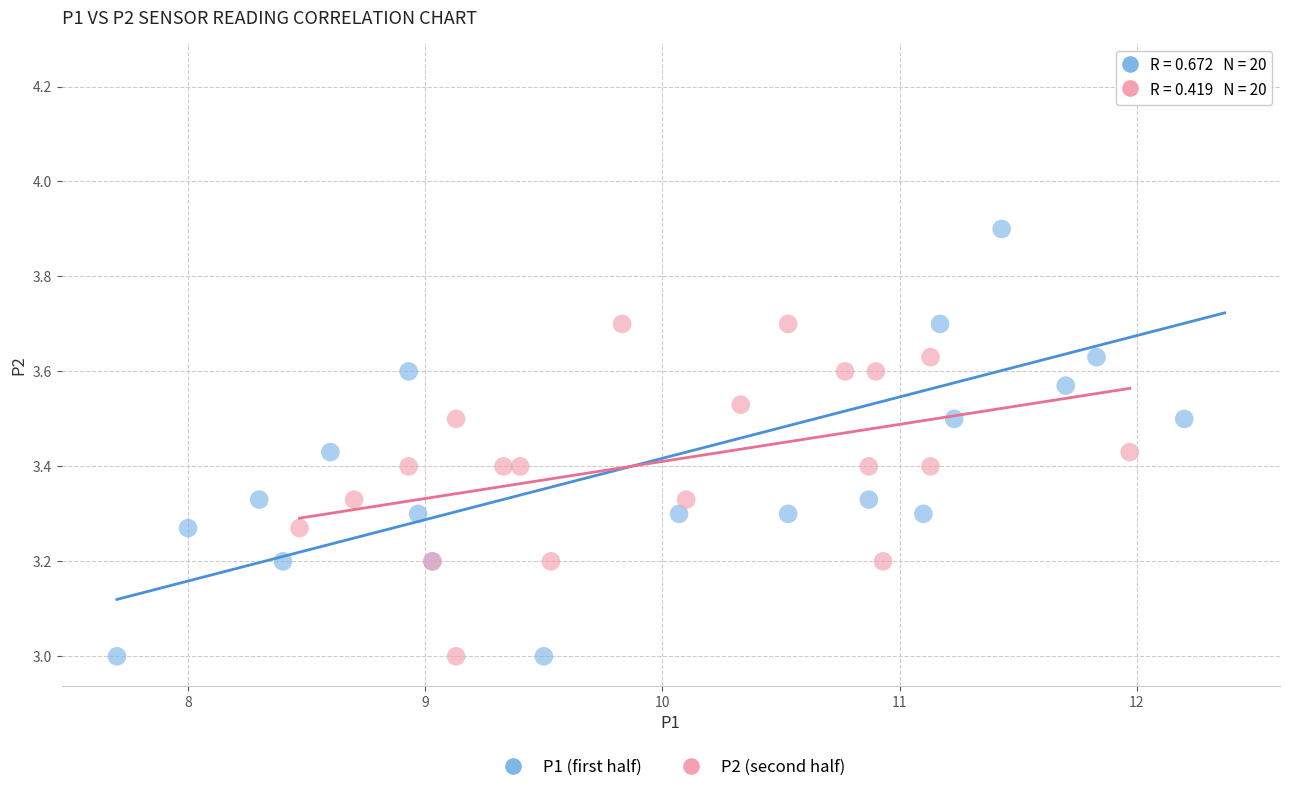

What are all the series names shown in the legend?

P1 (first half), P2 (second half)